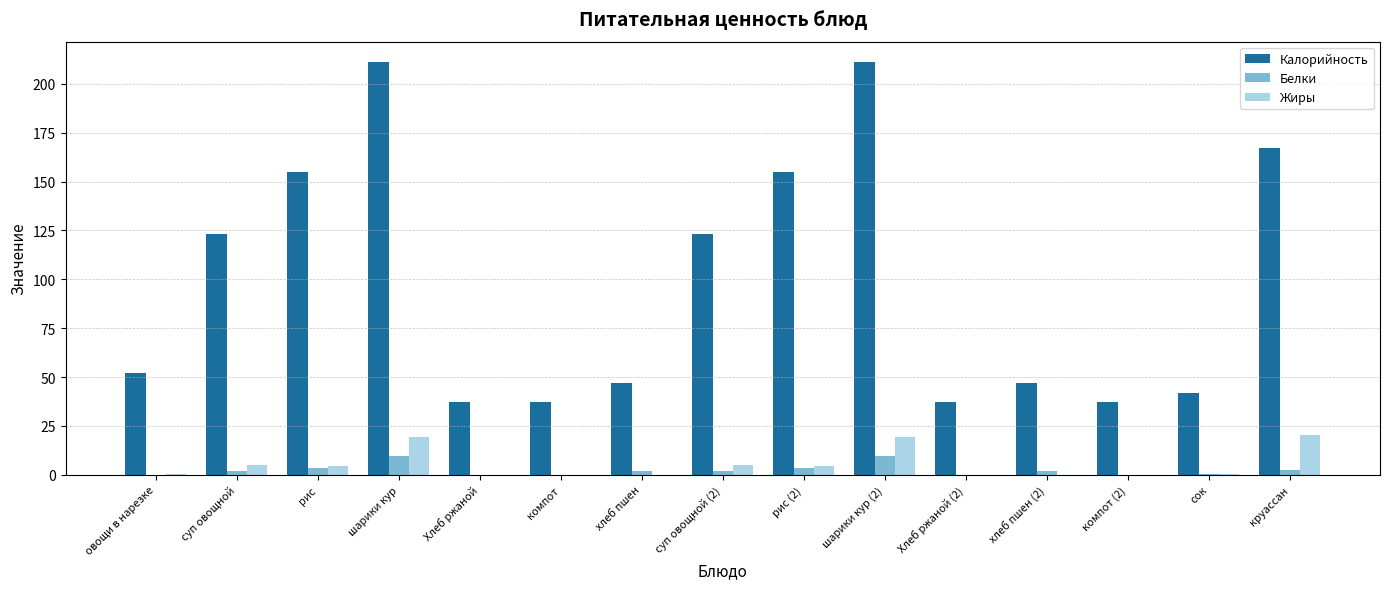

What is the average value of the Калорийность series?

98.8